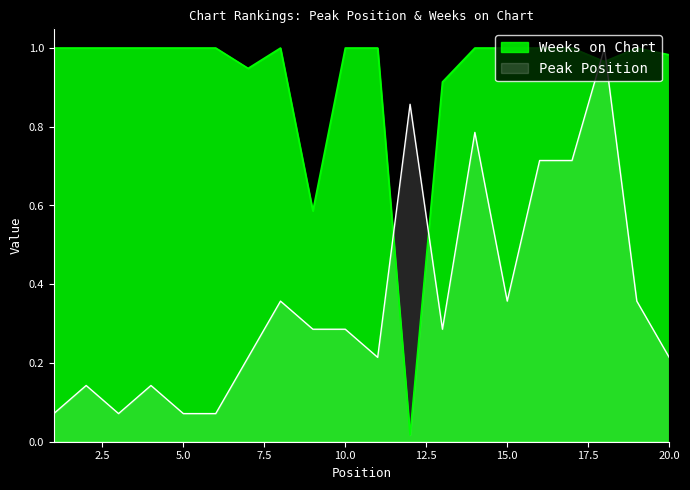

How many lines are shown in the chart?

2